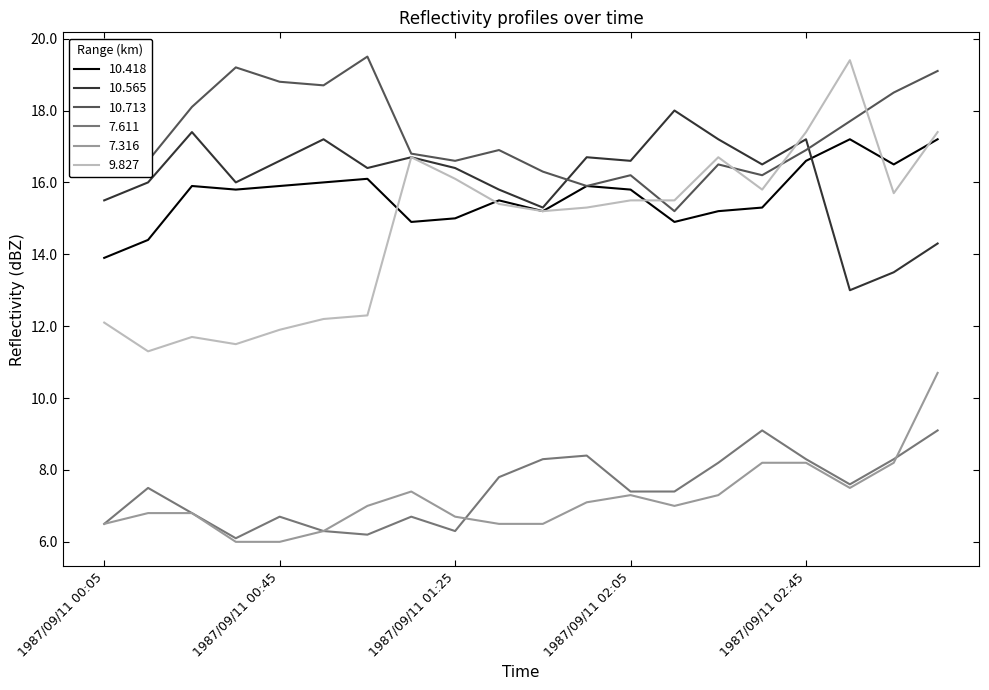

Which series has the largest total across all categories?

10.713